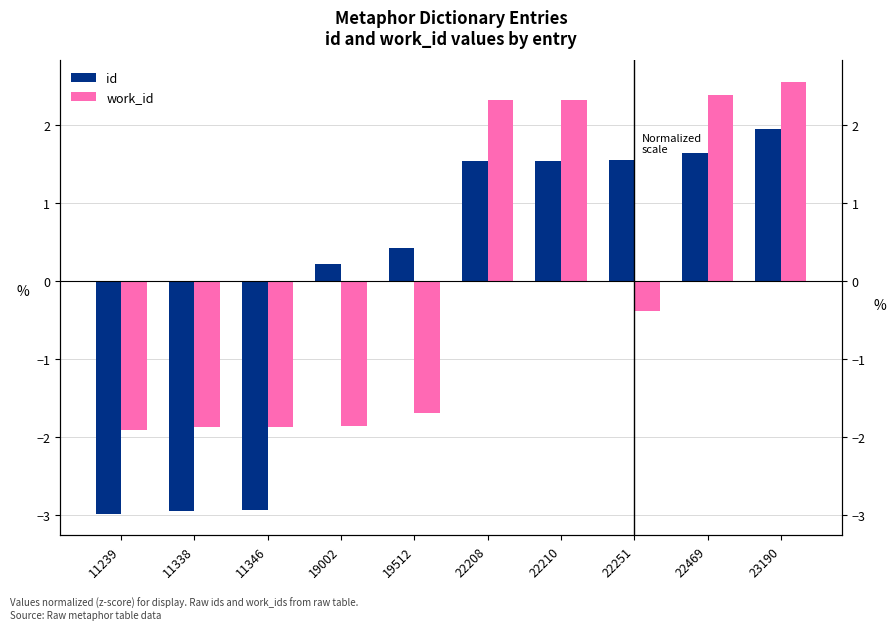

At which category is the sum across all series the highest?

23190